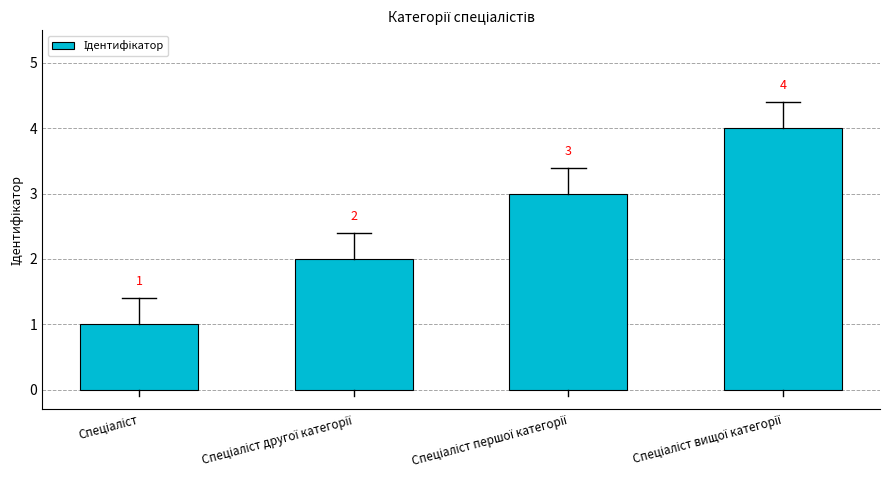

What is the value of the 2nd bar from the left?

2